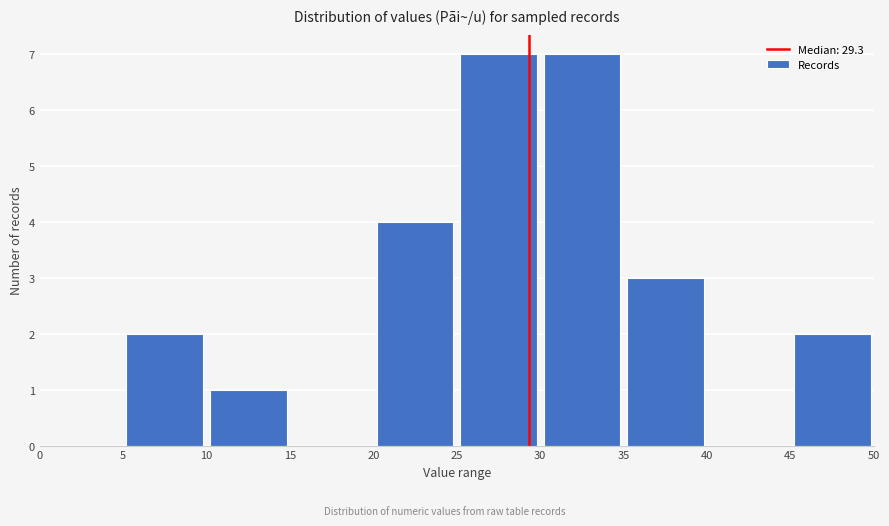

Reading left to right, transcribe this chart: for each bar, give the range it covers on the x-axis and its height. The values are not printed on the chart, so give them approximately, as read against the axis.

0 to 5: 0
5 to 10: 2
10 to 15: 1
15 to 20: 0
20 to 25: 4
25 to 30: 7
30 to 35: 7
35 to 40: 3
40 to 45: 0
45 to 50: 2